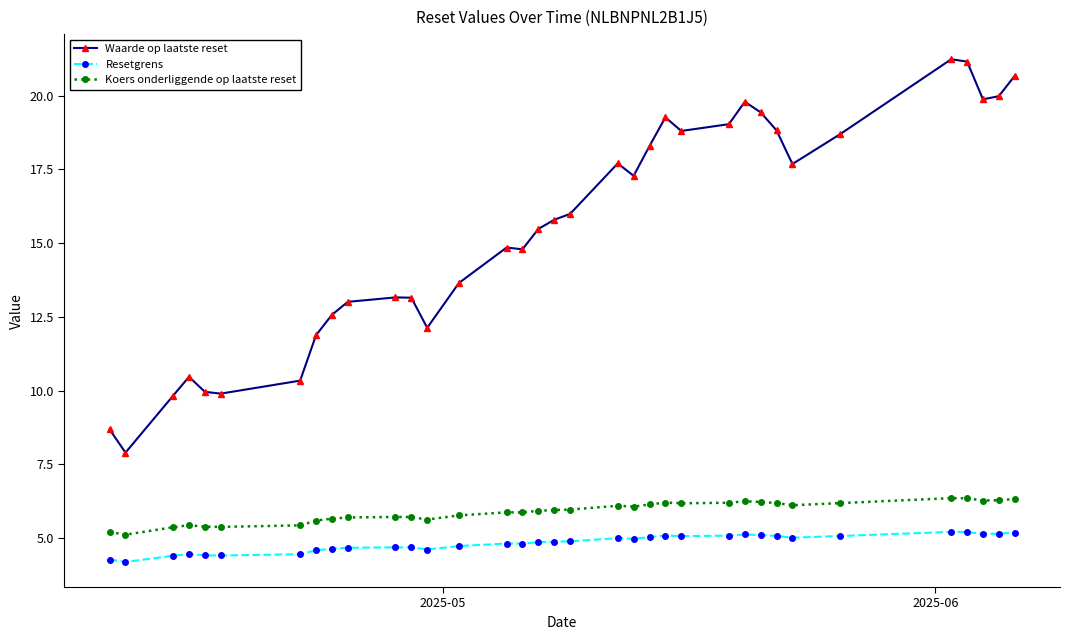

True or false: Waarde op laatste reset and Resetgrens intersect in this chart.

False